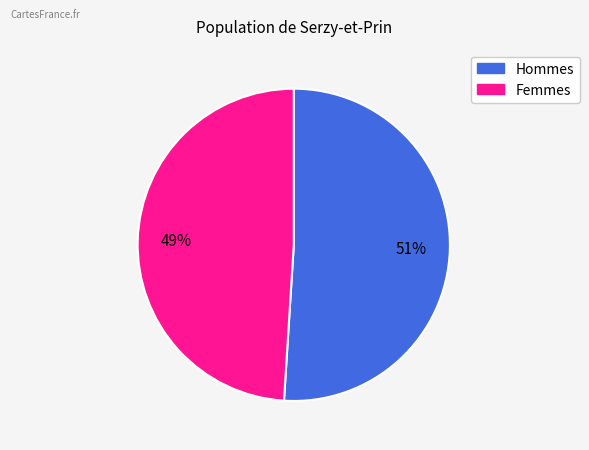

Does any single category account for the majority?

Yes